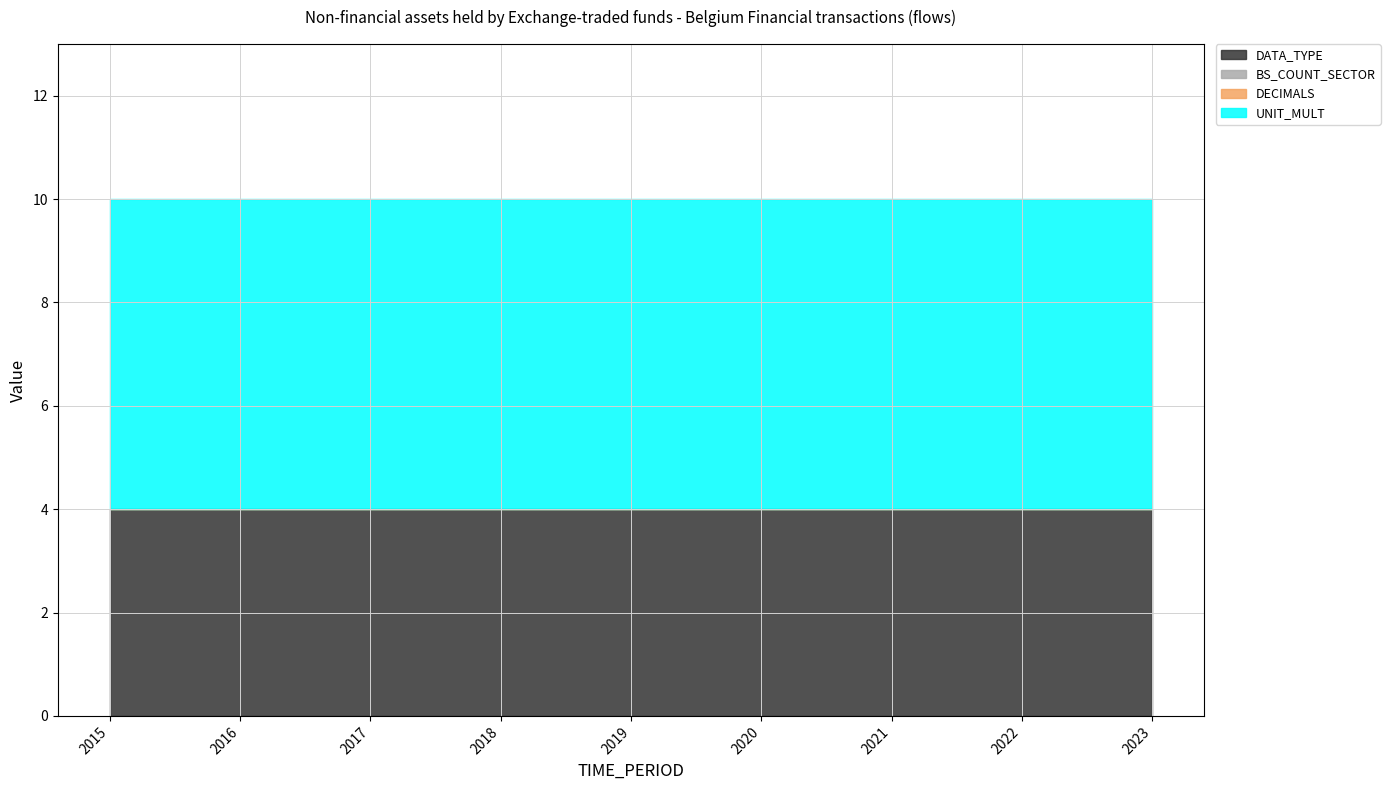

What is the average value of the DATA_TYPE series?

4